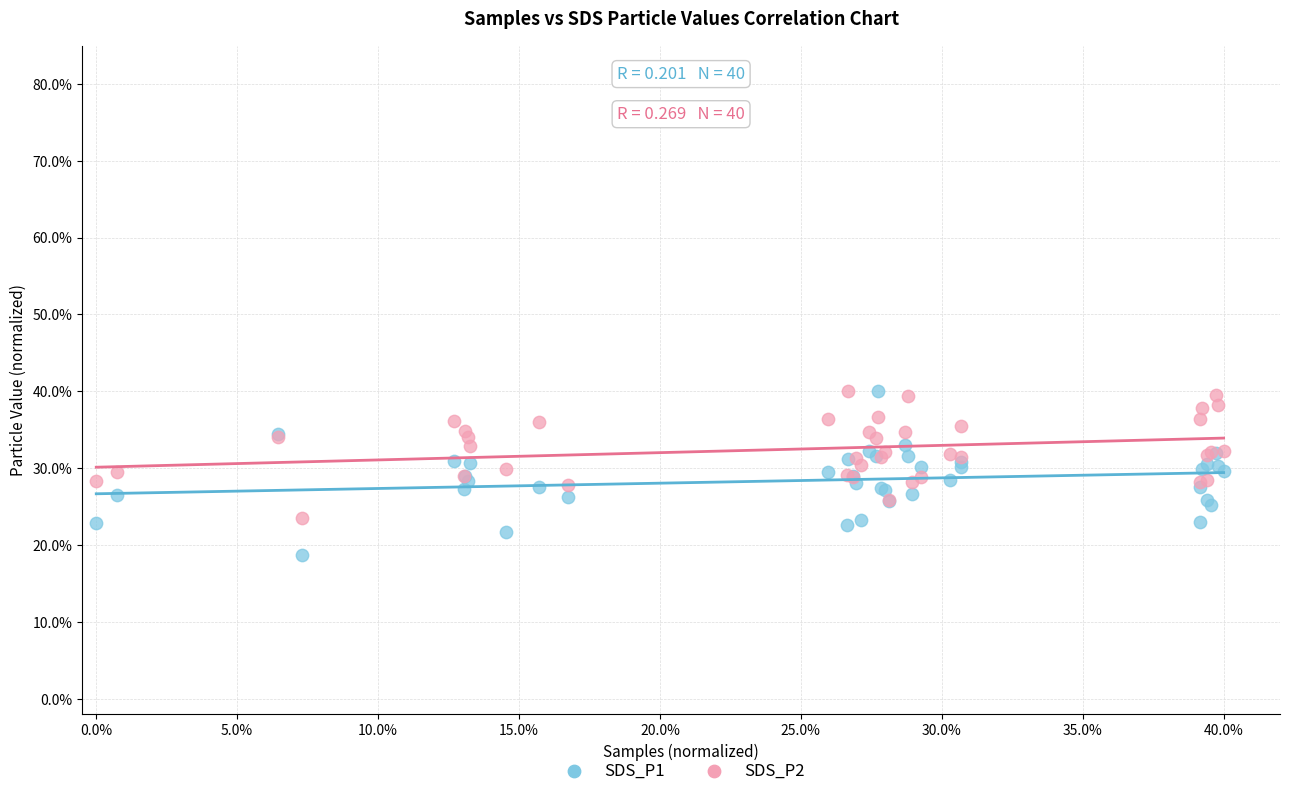

What are all the series names shown in the legend?

SDS_P1, SDS_P2